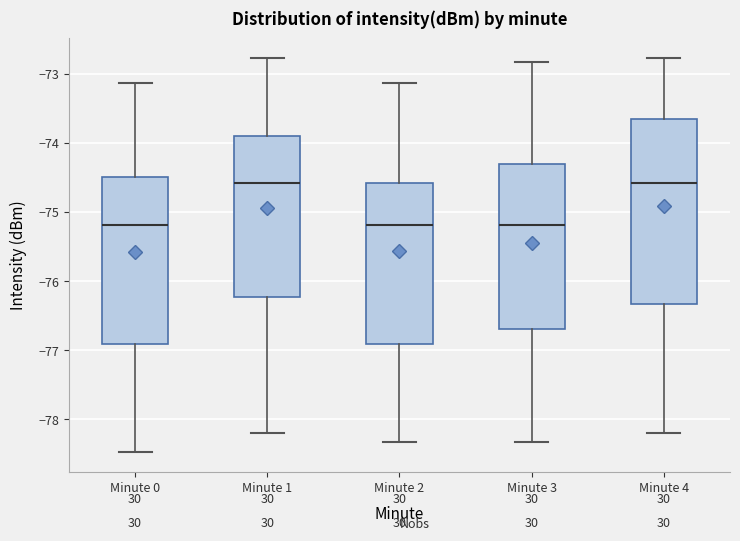

Reading left to right, read every box against the y-axis: the position of its median line, the range the box covers, and the ends of its whiskers. The values are not printed on the chart, so give them approximately, as read against the axis.

Minute 0: median -75.2, box -76.9 to -74.5, whiskers -78.5 to -73.1
Minute 1: median -74.6, box -76.2 to -73.9, whiskers -78.2 to -72.8
Minute 2: median -75.2, box -76.9 to -74.6, whiskers -78.3 to -73.1
Minute 3: median -75.2, box -76.7 to -74.3, whiskers -78.3 to -72.8
Minute 4: median -74.6, box -76.3 to -73.7, whiskers -78.2 to -72.8